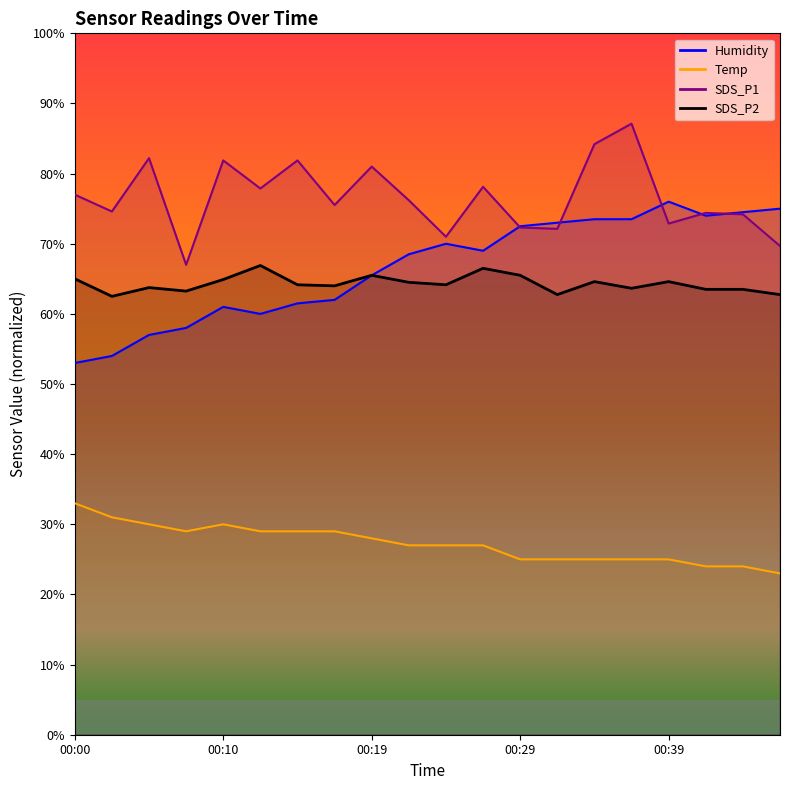

What is the difference between the maximum and minimum values in the Humidity series?

23.0